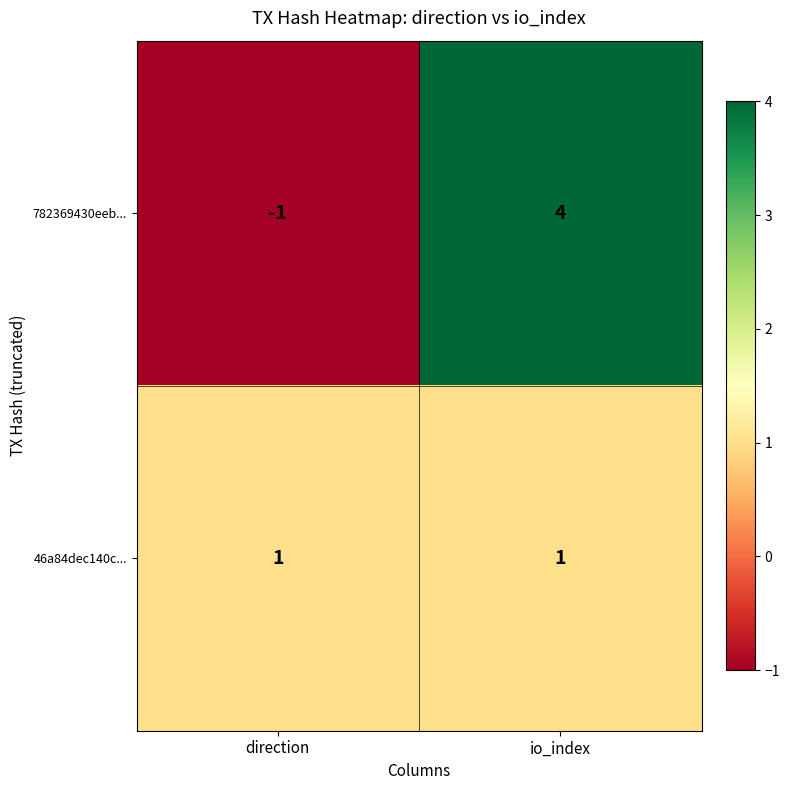

Reading right to left, what are all the values shown in this chart?

782369430eeb...: 4	-1
46a84dec140c...: 1	1